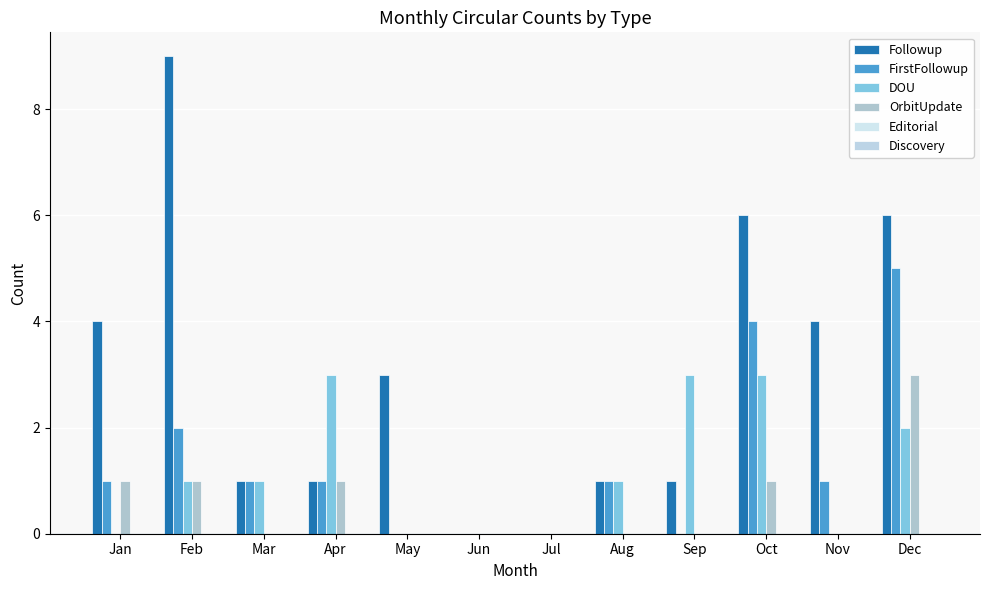

True or false: DOU has a value of 2 at Jan.

False